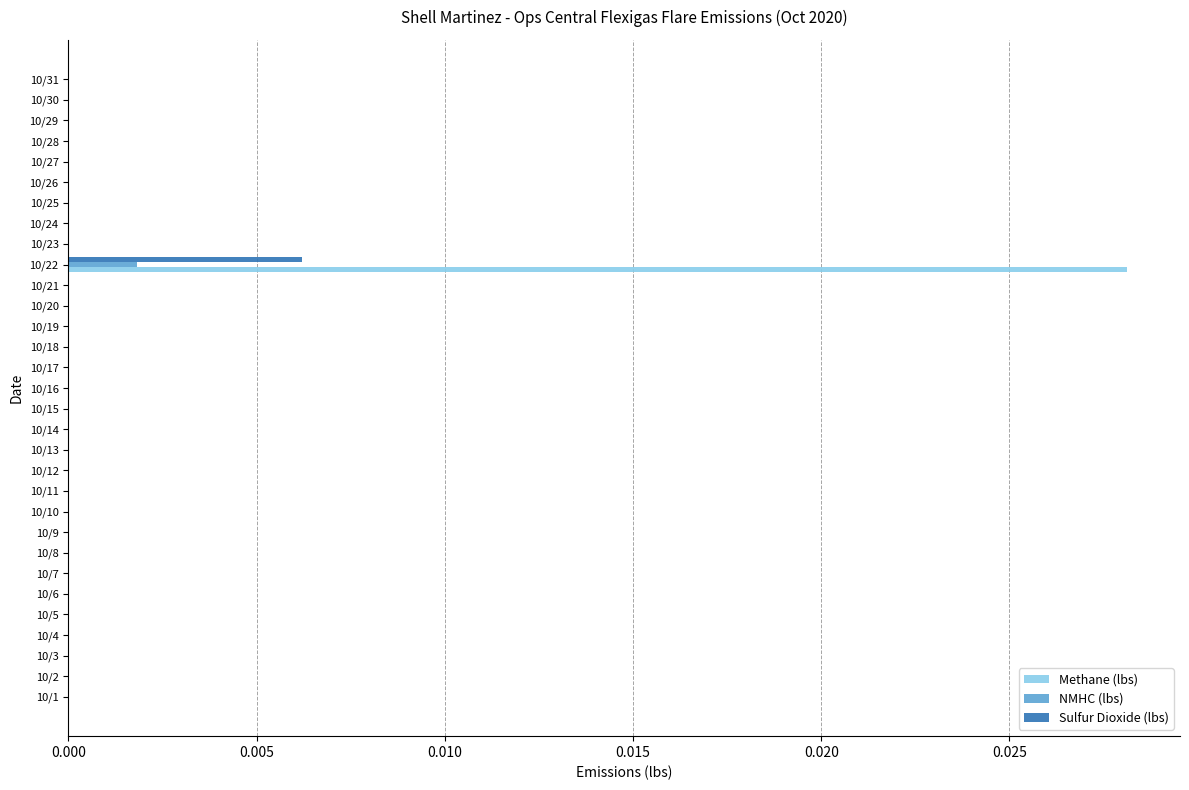

At which category is the sum across all series the highest?

10/22